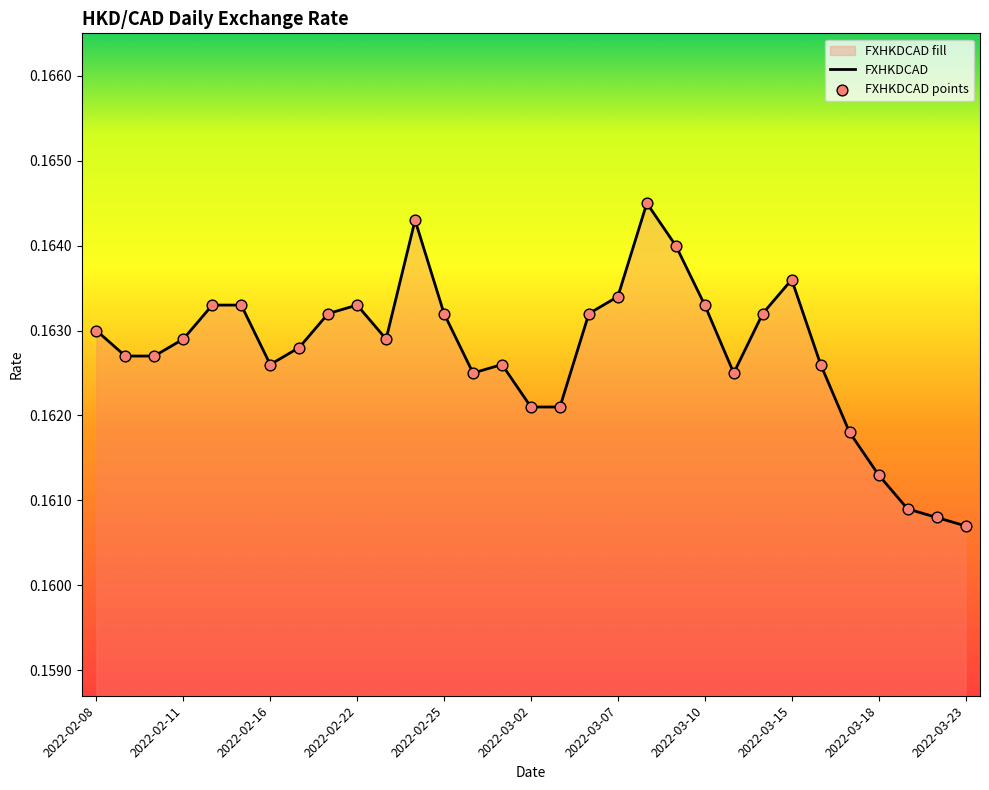

Which has a higher value, 2022-03-07 or 2022-02-28?

2022-03-07